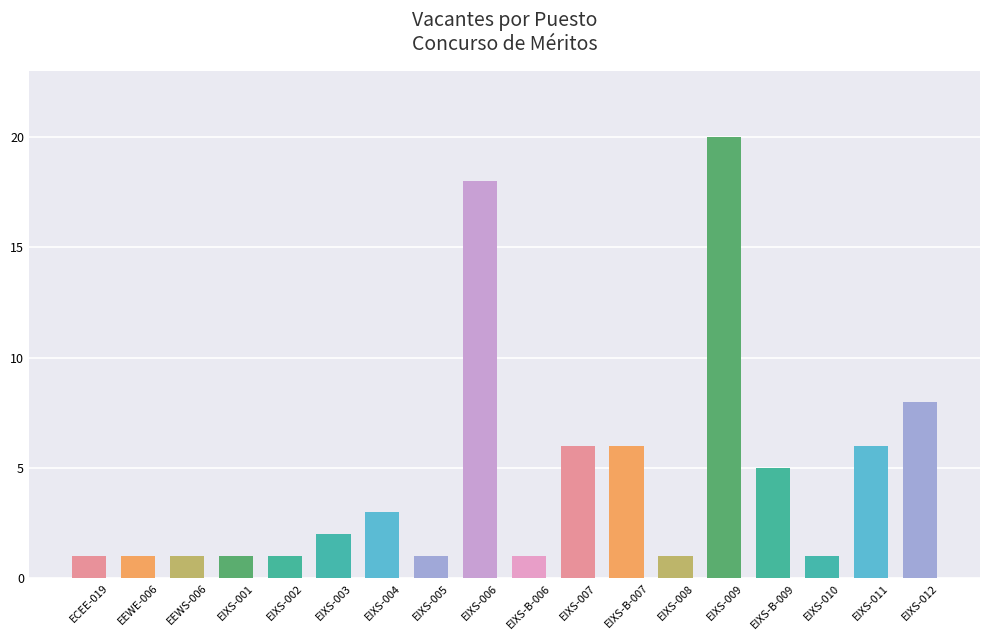

What is the ratio of the value at ECEE-019 to the value at EIXS-B-009?

0.2